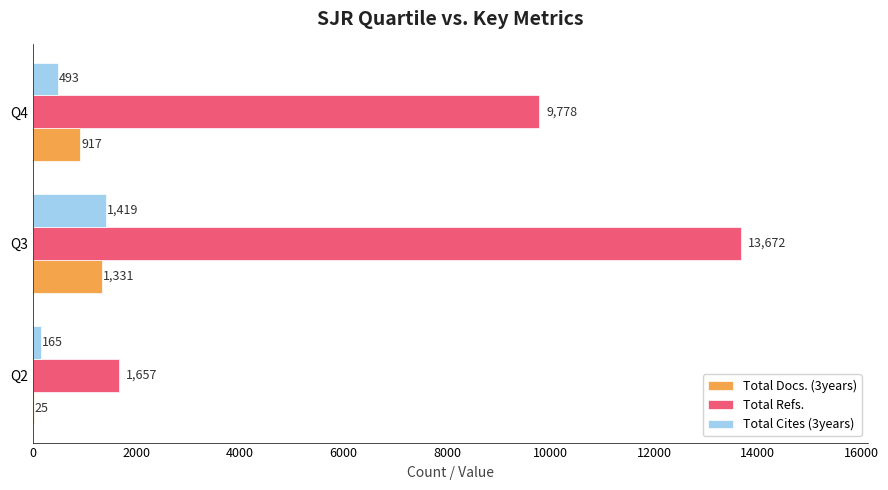

True or false: Total Refs. has a value of 9778 at Q4.

True